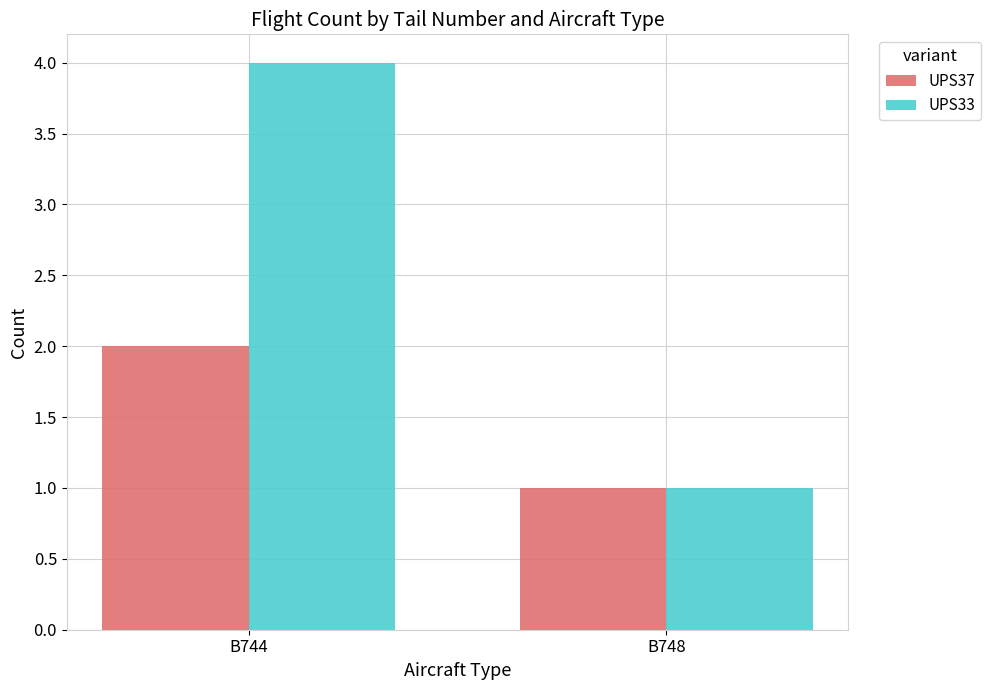

Which series changed the most between B744 and B748?

UPS33